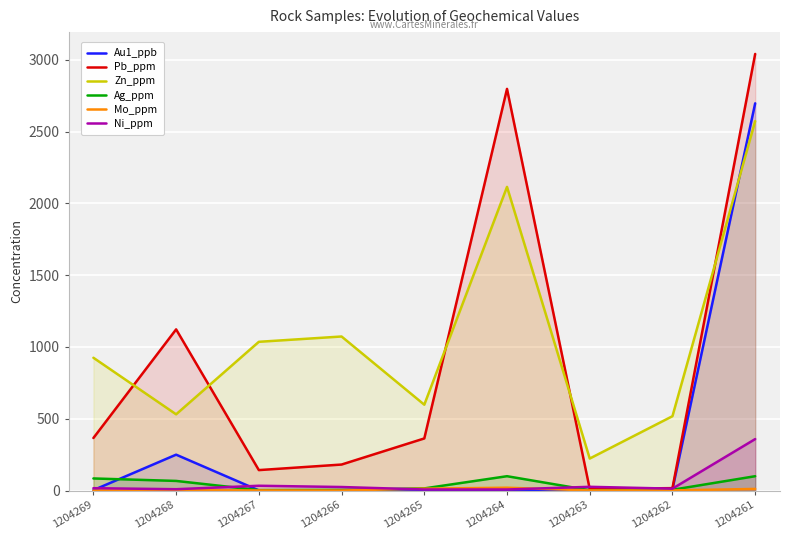

What are all the series names shown in the legend?

Au1_ppb, Pb_ppm, Zn_ppm, Ag_ppm, Mo_ppm, Ni_ppm